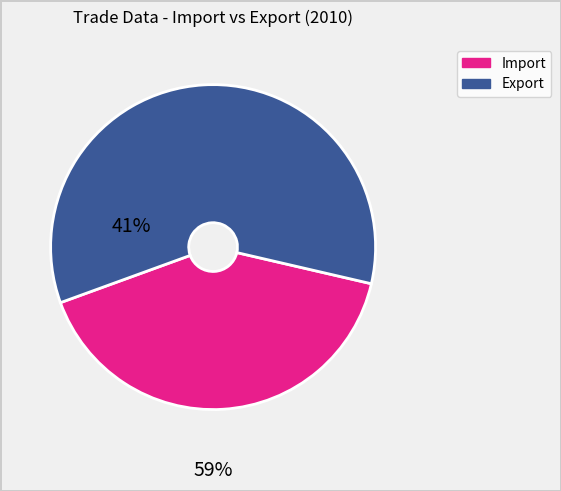

How many slices are in this pie chart?

2